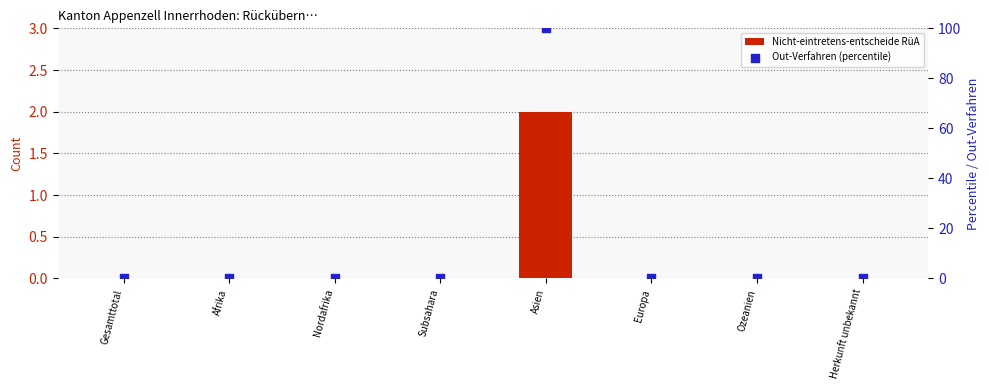

Which series has the widest spread of Y values?

Out-Verfahren (percentile)